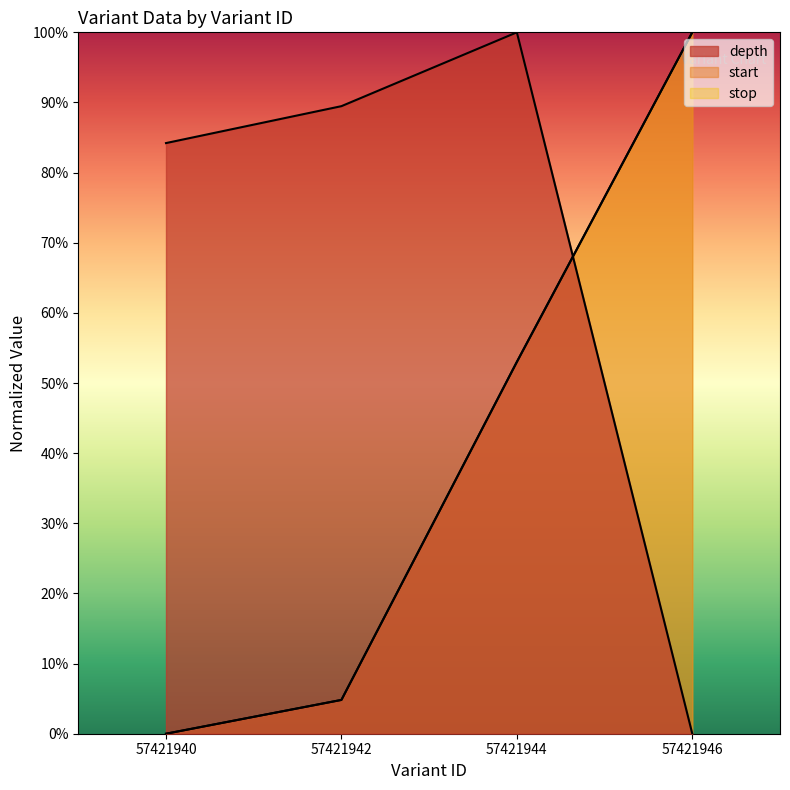

How many times do depth and start cross each other?

1